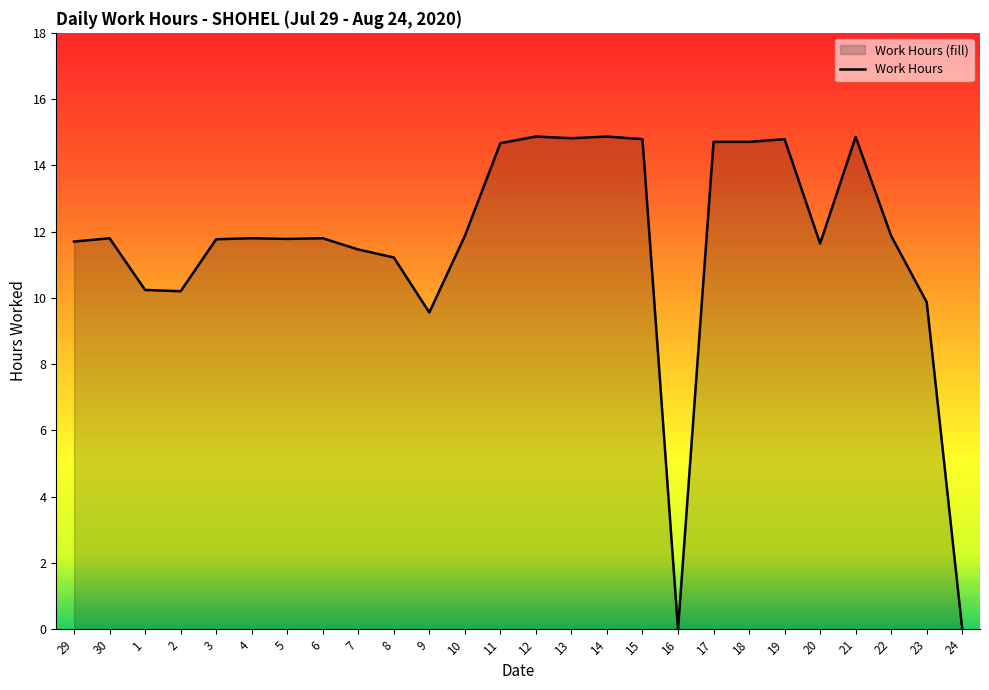

List the labels in order of value, smallest first.

16, 24, 9, 23, 2, 1, 8, 7, 20, 29, 3, 5, 30, 4, 6, 10, 22, 11, 17, 18, 15, 19, 13, 21, 12, 14